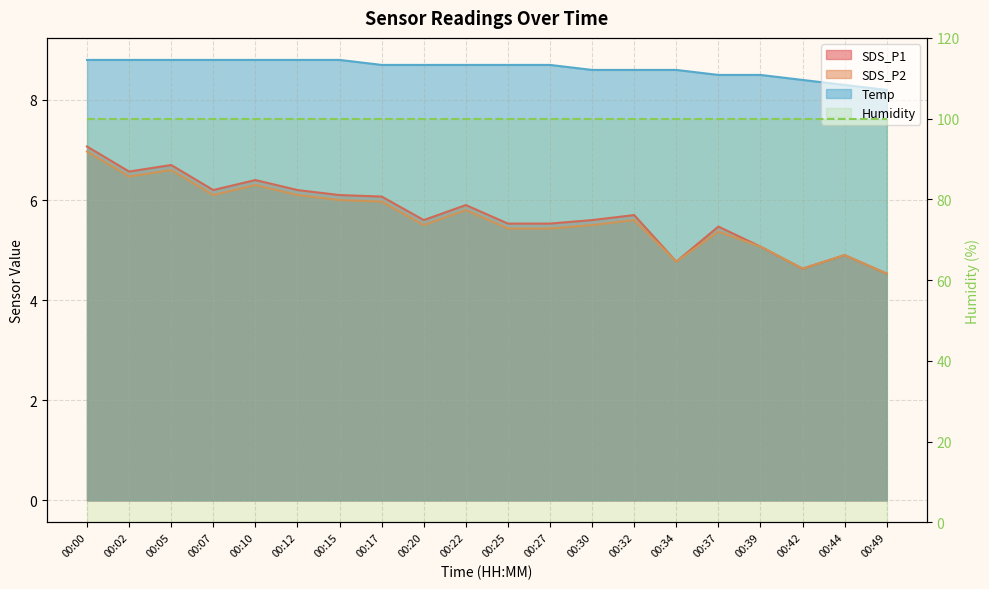

True or false: SDS_P2 and Temp cross at least once.

False